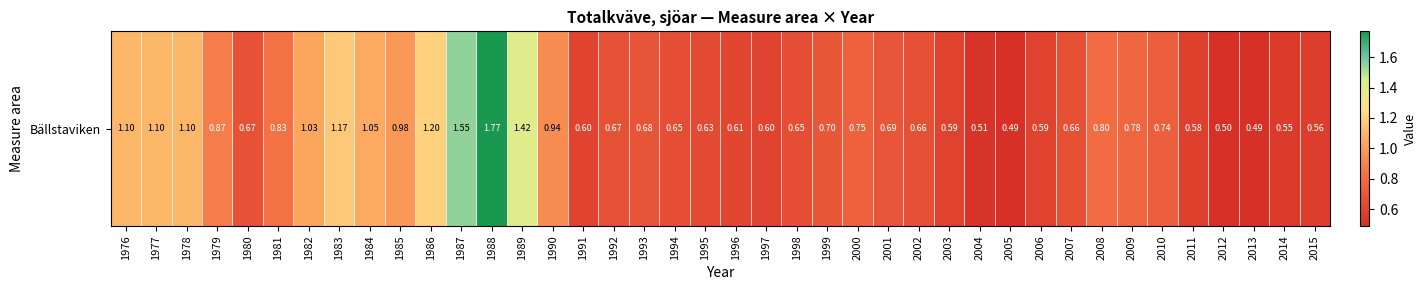

What is the maximum value shown in the chart?

1.8